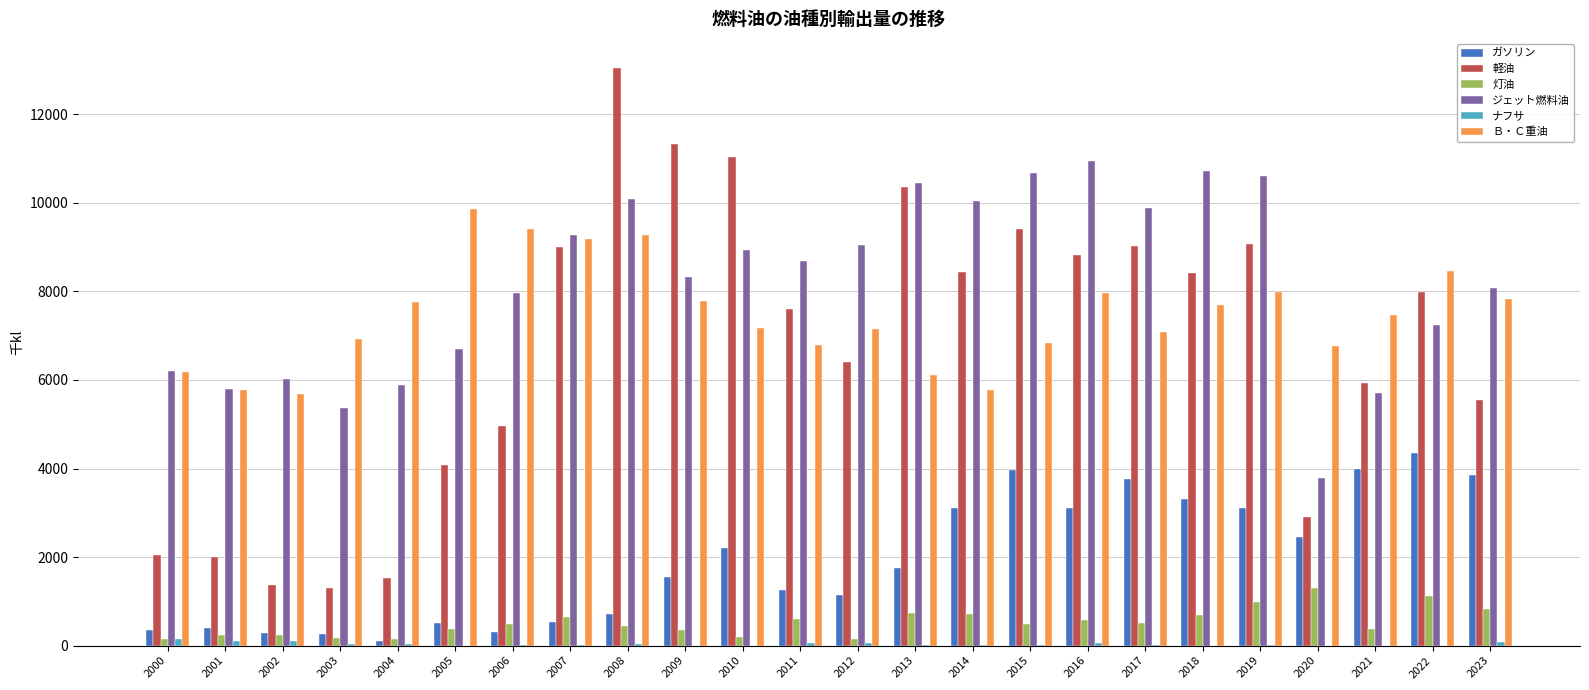

Which category has the highest value across all series?

2008